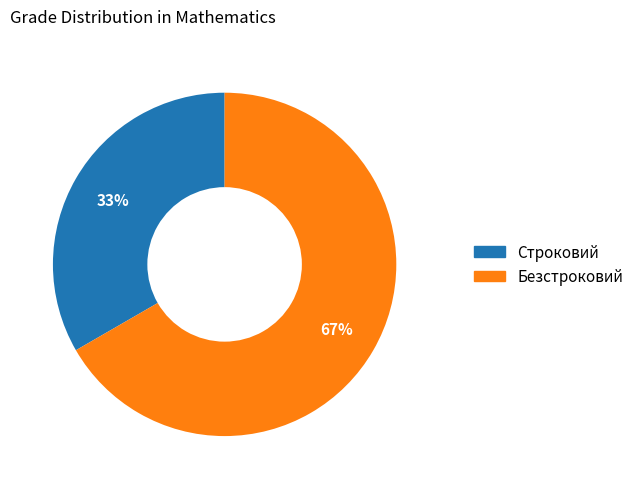

Approximately how many times larger is the value at Строковий compared to Безстроковий?

0.5